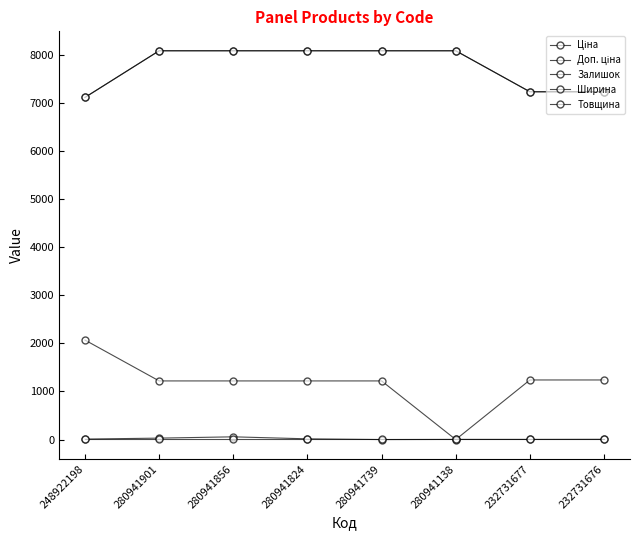

Reading left to right, list all the values displayed in this chart.

Ціна: 248922198=7118.9	280941901=8089.0	280941856=8089.0	280941824=8089.0	280941739=8089.0	280941138=8089.0	232731677=7235.9	232731676=7235.9
Доп. ціна: 248922198=7118.9	280941901=8089.0	280941856=8089.0	280941824=8089.0	280941739=8089.0	280941138=8089.0	232731677=7235.9	232731676=7235.9
Залишок: 248922198=10.0	280941901=30.0	280941856=57.0	280941824=15.0	280941739=0.0	280941138=3.0	232731677=3.0	232731676=5.0
Ширина: 248922198=2070.0	280941901=1220.0	280941856=1220.0	280941824=1220.0	280941739=1220.0	280941138=0.0	232731677=1240.0	232731676=1240.0
Товщина: 248922198=18.0	280941901=18.0	280941856=18.0	280941824=18.0	280941739=18.0	280941138=18.0	232731677=18.0	232731676=18.0